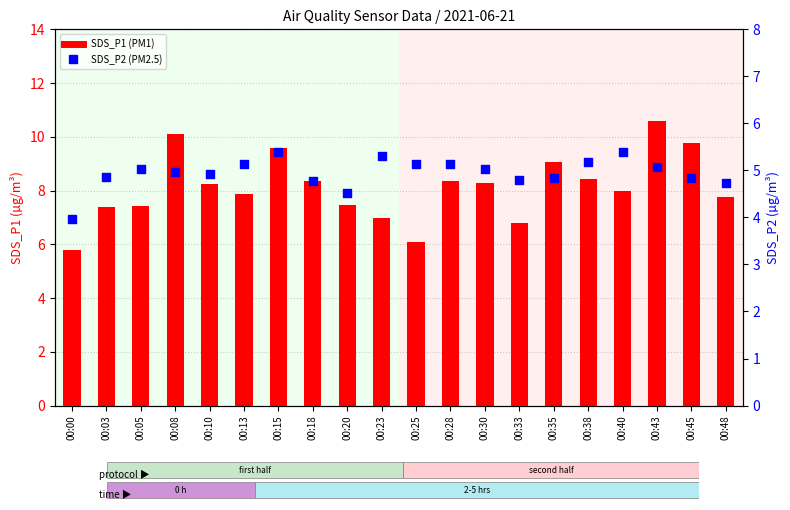

Which series has the largest total across all categories?

SDS_P1